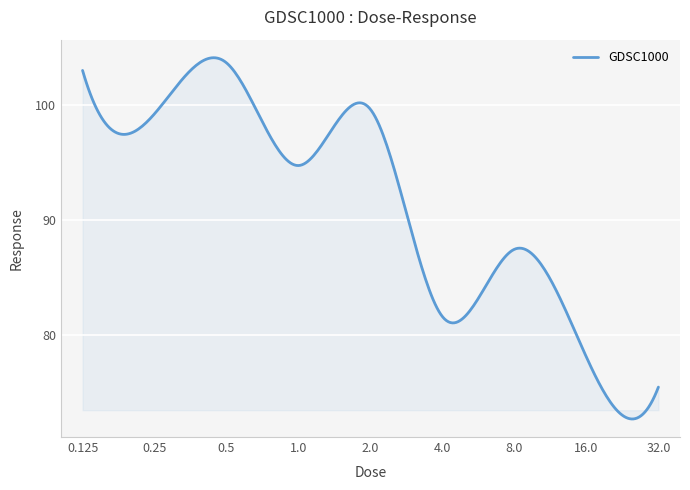

What is the greatest value displayed?

104.1